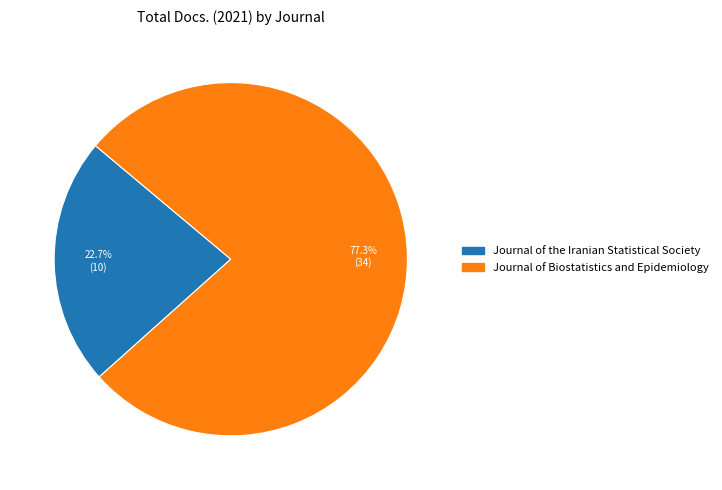

Is it true that Journal of Biostatistics and Epidemiology is 84% of the pie?

False